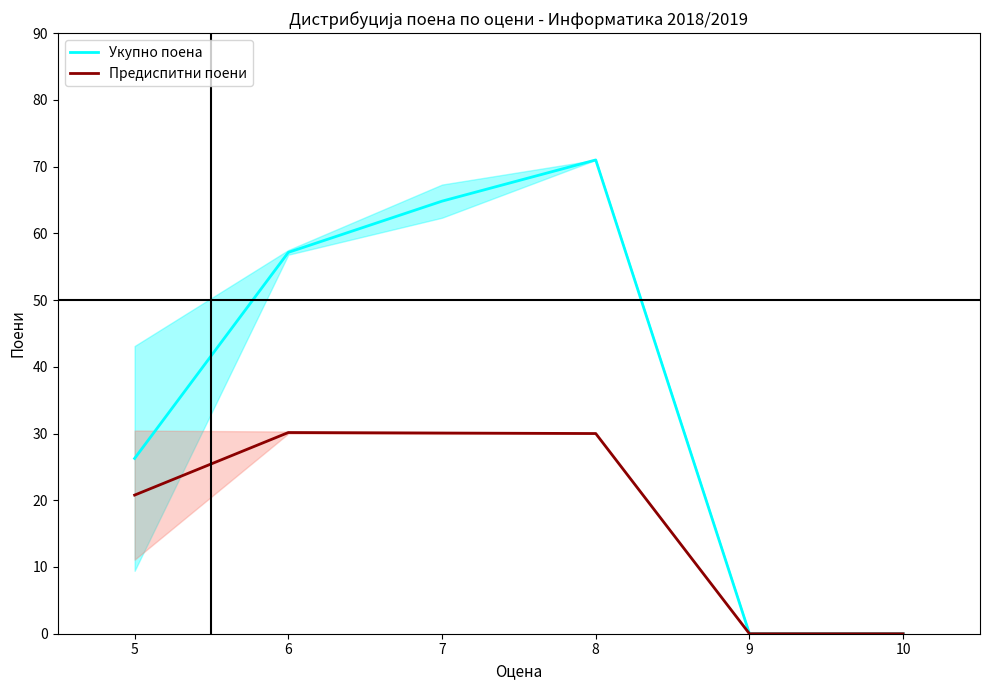

Between 7 and 10, which series saw the biggest shift?

Укупно поена